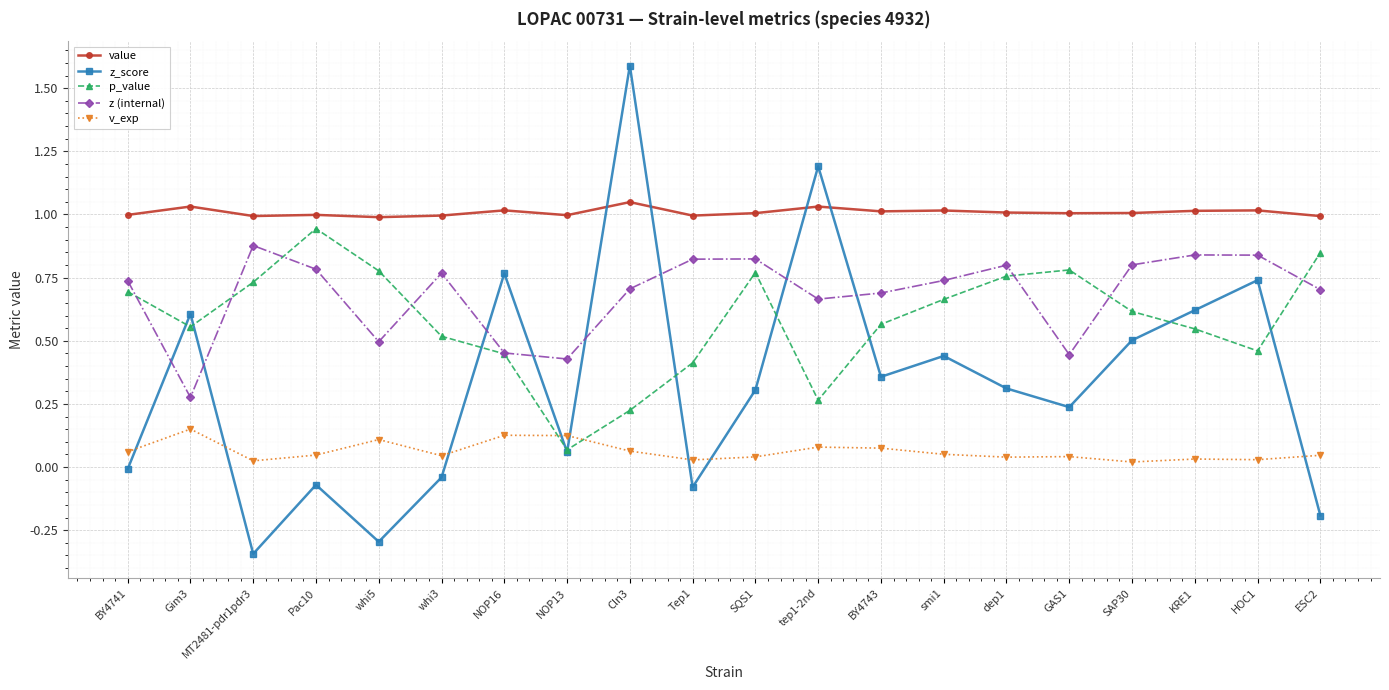

What is the label of the 16th point from the left?

GAS1